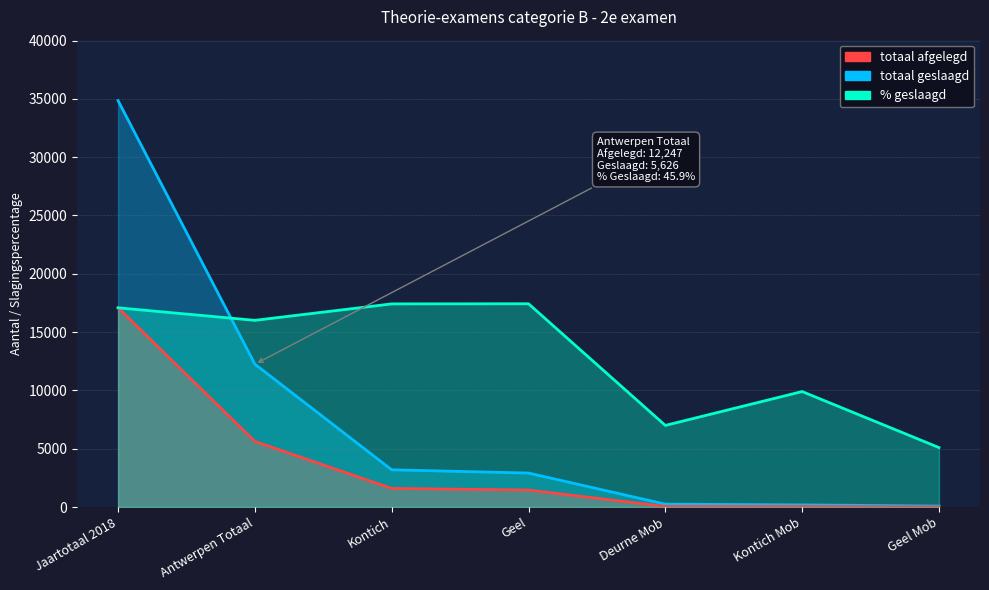

Reading left to right, transcribe all the data shown in this chart.

% geslaagd: Jaartotaal 2018=17083.0	Antwerpen Totaal=16008.9	Kontich=17419.0	Geel=17430.5	Deurne Mob=6998.4	Kontich Mob=9902.4	Geel Mob=5099.8
totaal afgelegd: Jaartotaal 2018=34849.0	Antwerpen Totaal=12247.0	Kontich=3191.0	Geel=2913.0	Deurne Mob=244.0	Kontich Mob=183.0	Geel Mob=82.0
totaal geslaagd: Jaartotaal 2018=17083.0	Antwerpen Totaal=5626.0	Kontich=1595.0	Geel=1457.0	Deurne Mob=49.0	Kontich Mob=52.0	Geel Mob=12.0